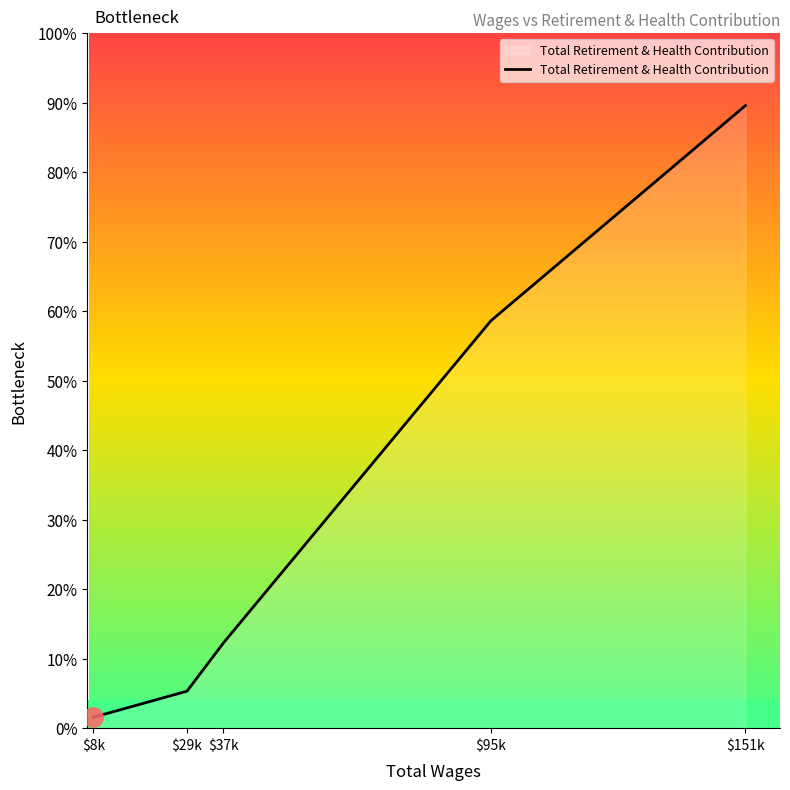

Does the chart have visible grid lines?

No